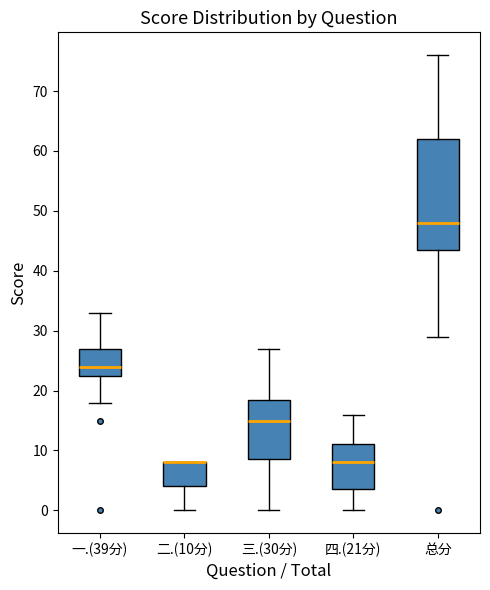

Reading left to right, transcribe this box plot: for each box, give where its median line is, the range the box spans, and where its two whiskers end, as read against the y-axis. The values are not printed on the chart, so give them approximately, as read against the axis.

一.(39分): median 24, box 23 to 27, whiskers 18 to 33
二.(10分): median 8 (drawn on the box's upper edge), box 4 to 8, whiskers 0 to 8
三.(30分): median 15, box 9 to 19, whiskers 0 to 27
四.(21分): median 8, box 4 to 11, whiskers 0 to 16
总分: median 48, box 44 to 62, whiskers 29 to 76